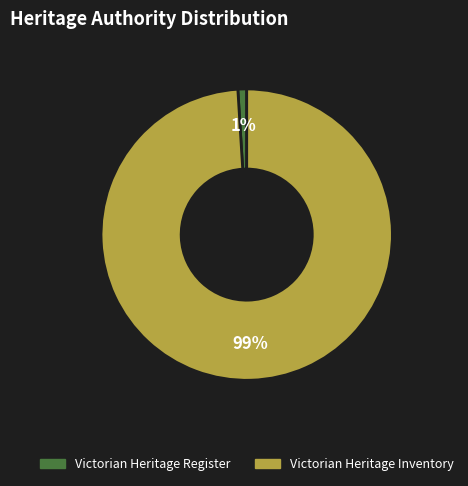

Is there a majority slice in this chart?

Yes